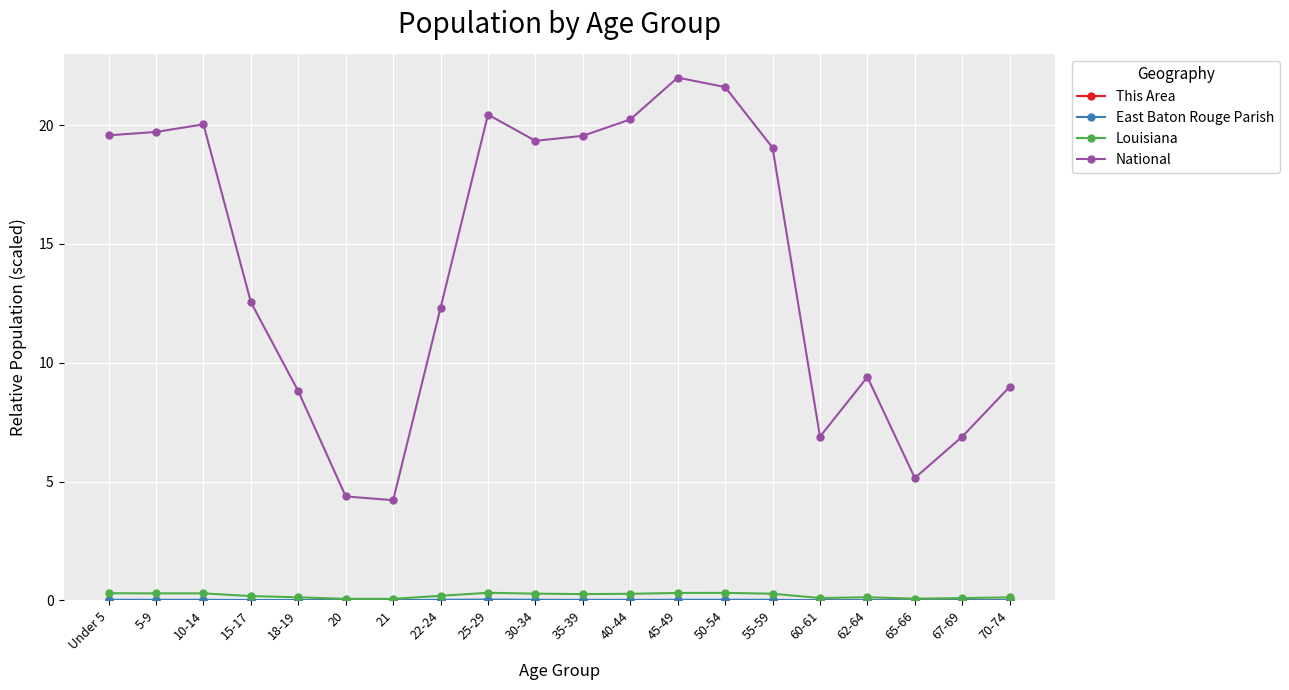

True or false: Louisiana has more than 0 interior local peaks.

True